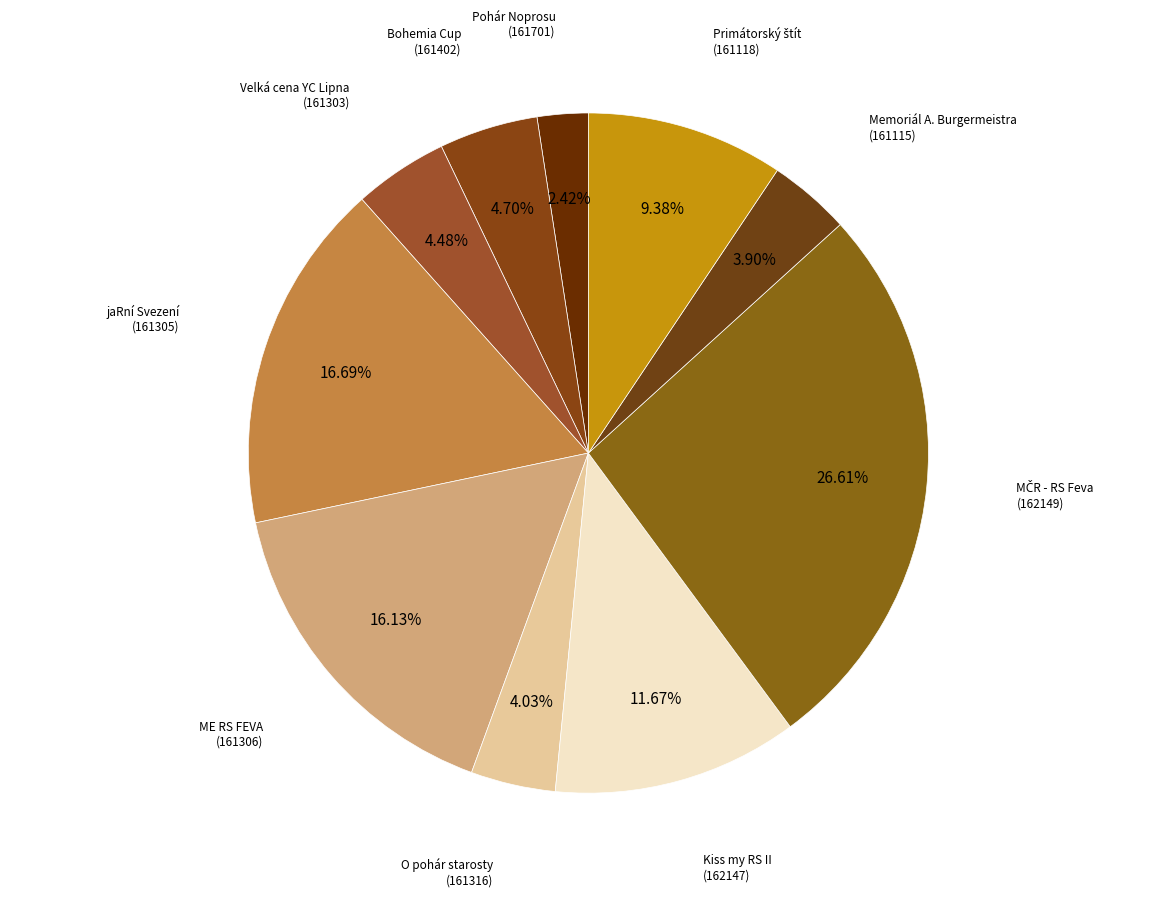

Does any single category account for the majority?

No